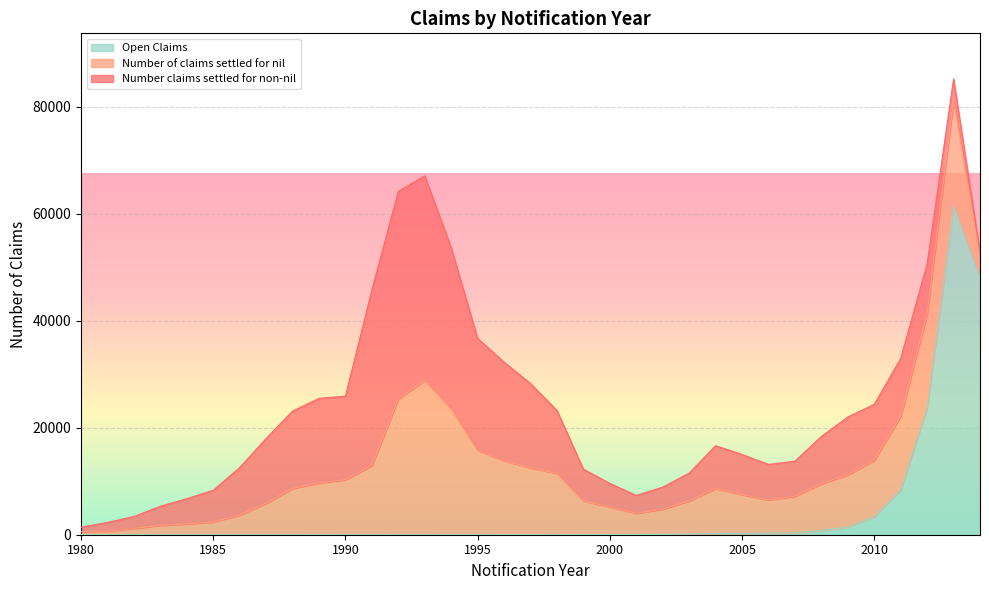

What is the difference between the highest and lowest values at 2005?

7248